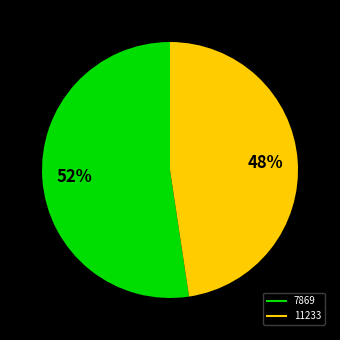

Between 11233 and 7869, which is larger?

7869